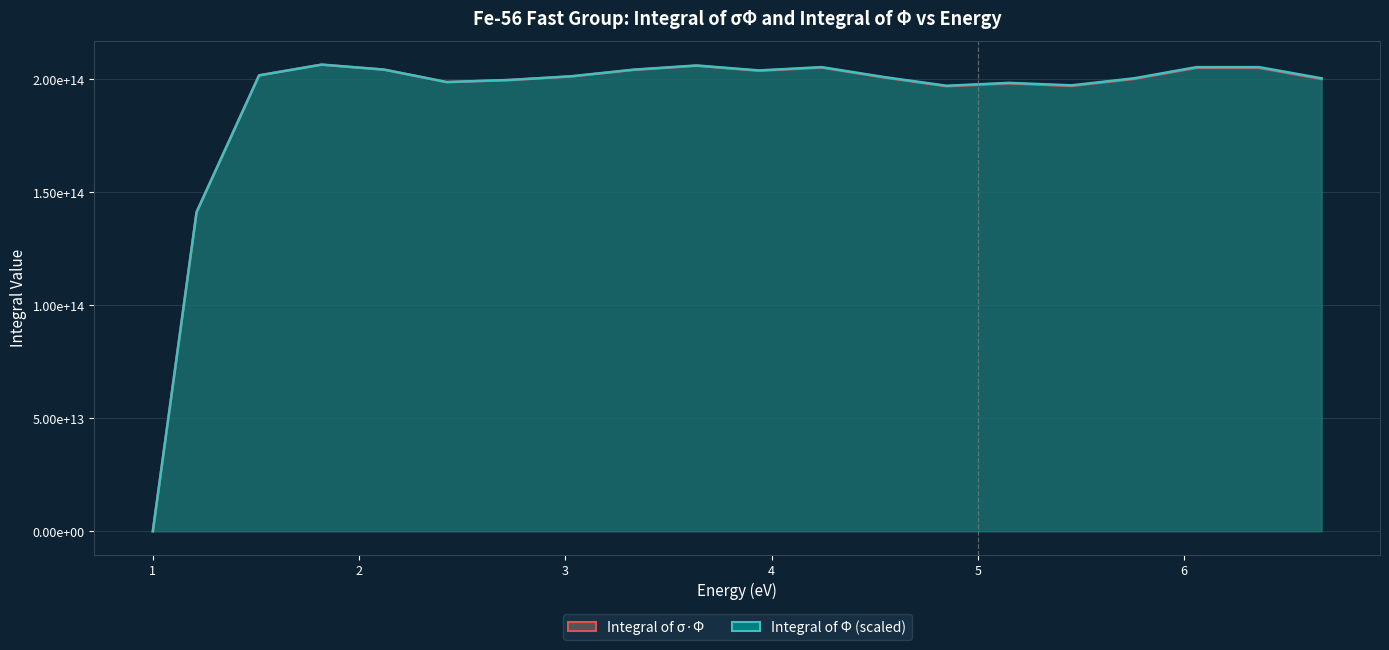

Which series has the largest total across all categories?

Integral_Phi